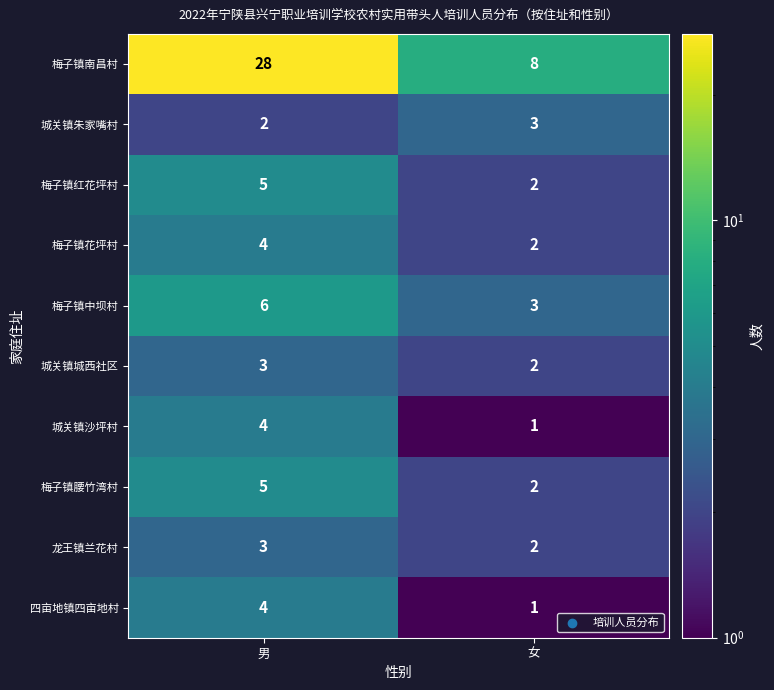

The value of 梅子镇花坪村 at 女 is 1. True or false?

False